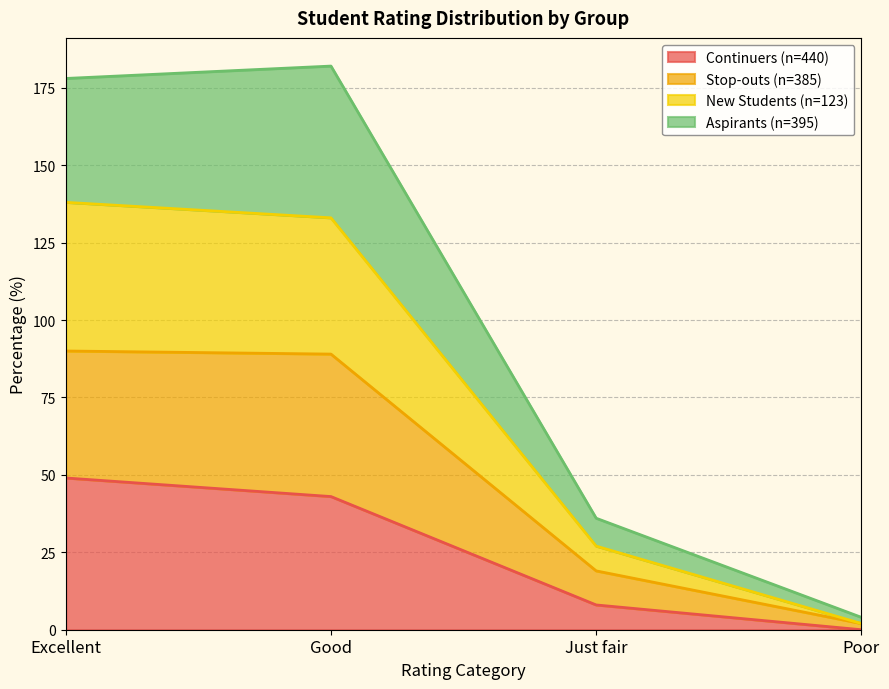

Is it true that Continuers (n=440) equals -30 at Poor?

False